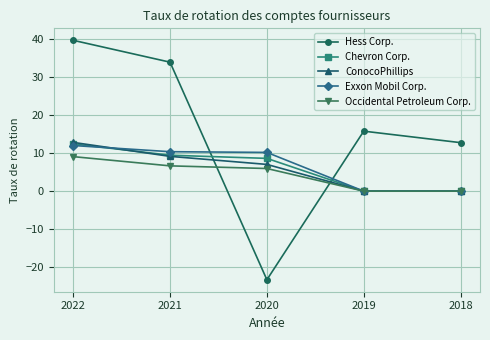

How many lines are shown in the chart?

5